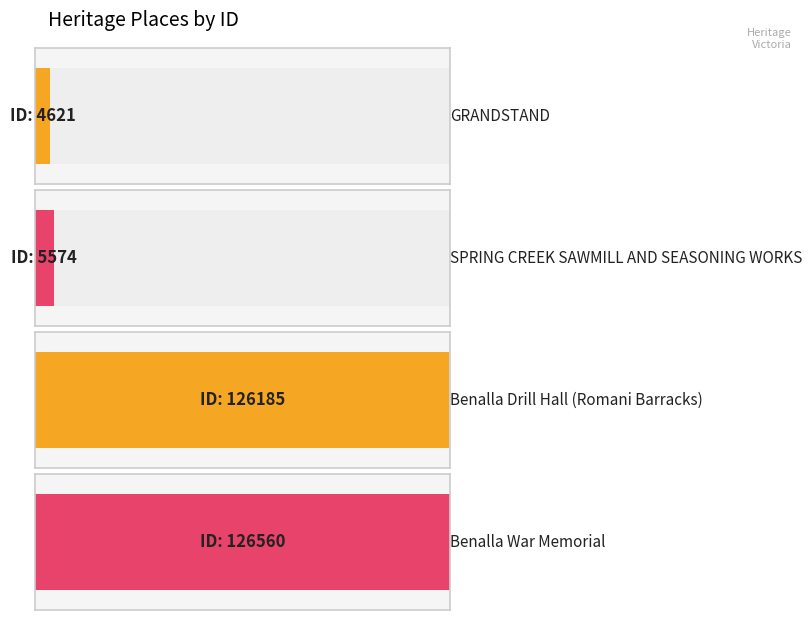

Reading left to right, list all the values displayed in this chart.

GRANDSTAND=4621	SPRING CREEK SAWMILL
AND SEASONING WORKS=5574	Benalla Drill Hall
(Romani Barracks)=126185	Benalla War Memorial=126560